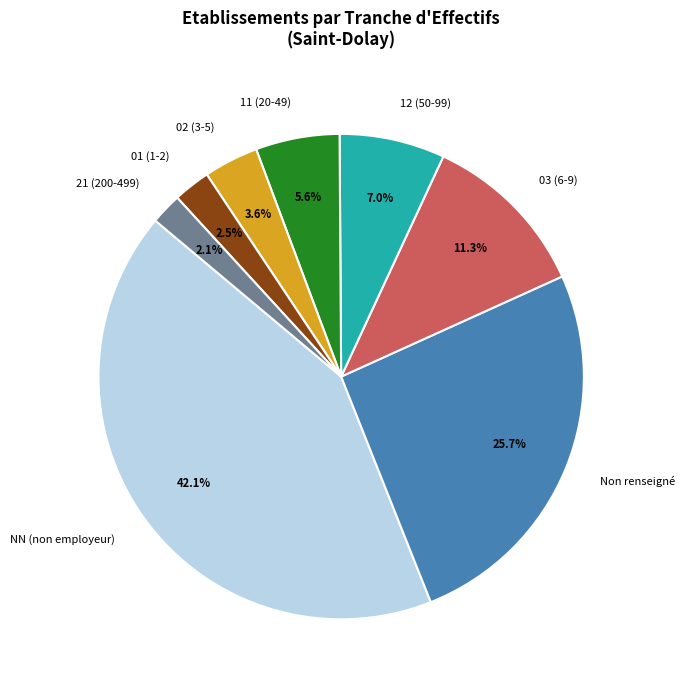

Count the number of slices in the pie.

8